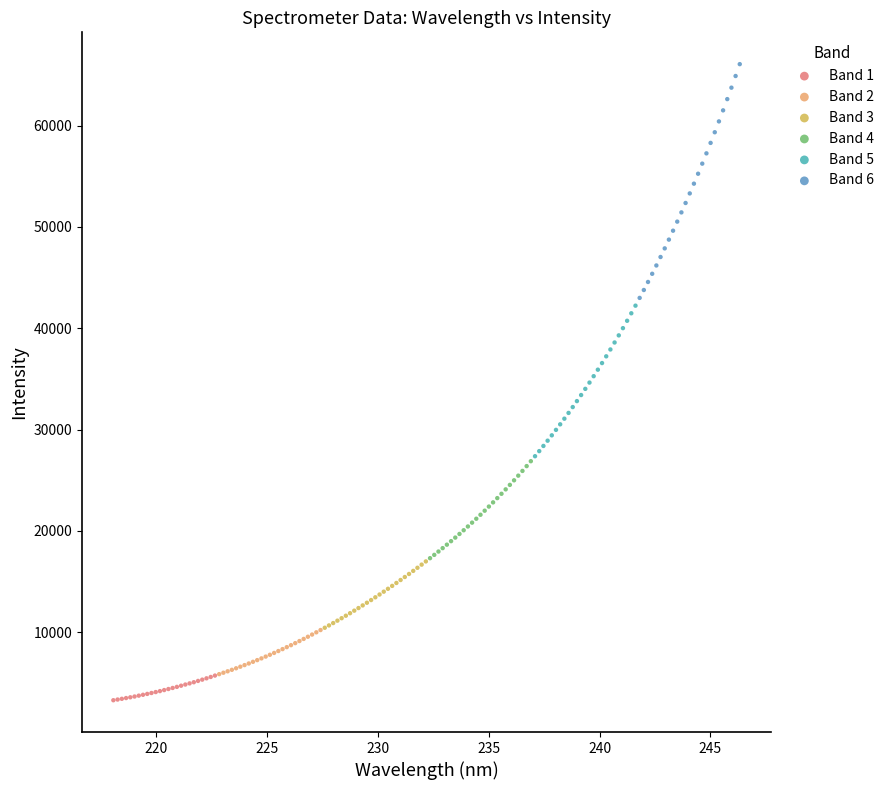

Which series contains the lowest Y value?

Band 1